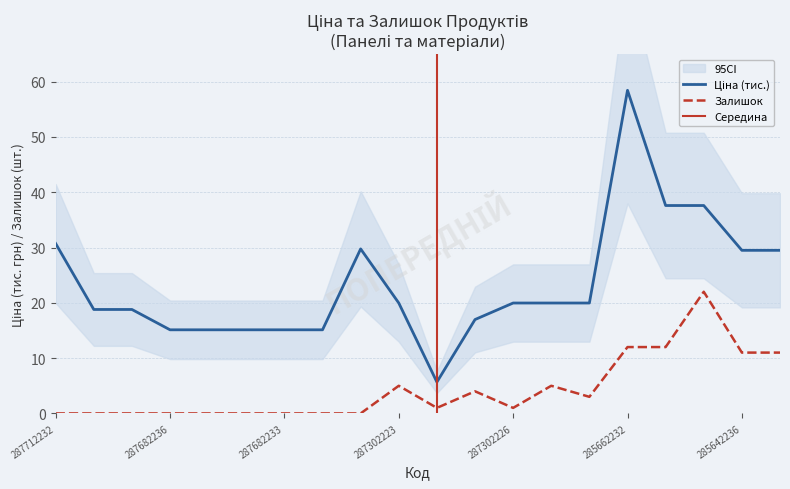

Reading left to right, list all the values displayed in this chart.

Ціна: 287712232=30.7	287692233=18.8	287692231=18.8	287682236=15.1	287682235=15.1	287682234=15.1	287682233=15.1	287682231=15.1	287702232=29.7	287302223=20.0	10832185=5.7	287292222=17.0	287302226=20.0	287302225=20.0	287302224=20.0	285662232=58.4	285652233=37.6	285652231=37.6	285642236=29.5	285642235=29.5
Залишок: 287712232=0.0	287692233=0.0	287692231=0.0	287682236=0.0	287682235=0.0	287682234=0.0	287682233=0.0	287682231=0.0	287702232=0.0	287302223=5.0	10832185=1.0	287292222=4.0	287302226=1.0	287302225=5.0	287302224=3.0	285662232=12.0	285652233=12.0	285652231=22.0	285642236=11.0	285642235=11.0